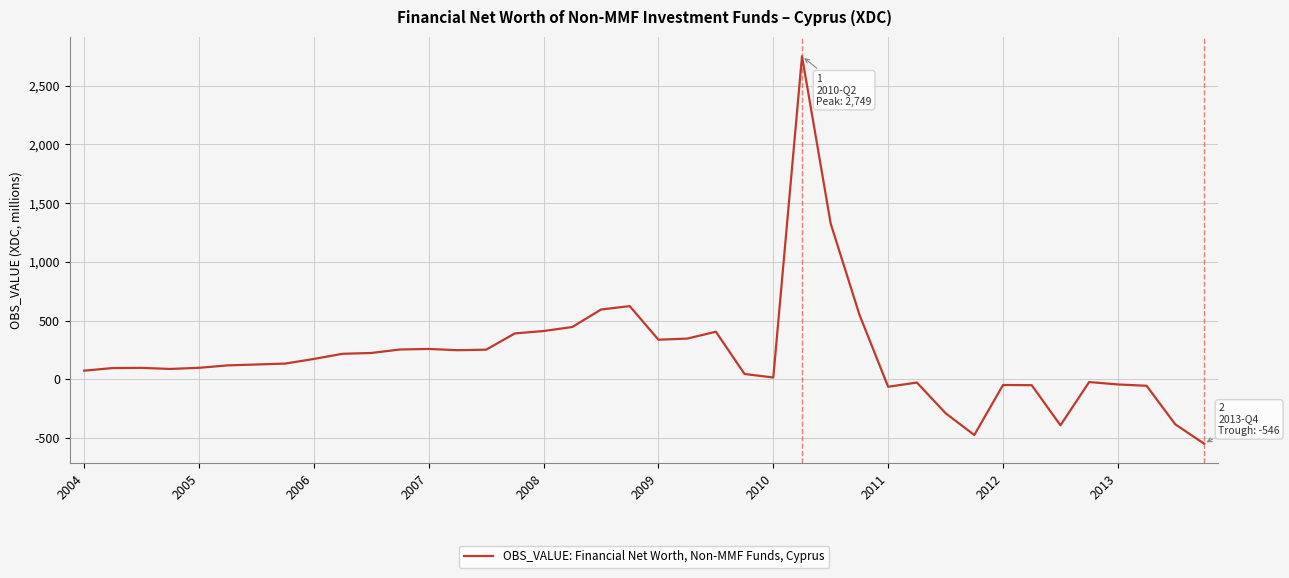

What is the maximum value shown in the chart?

2749.4